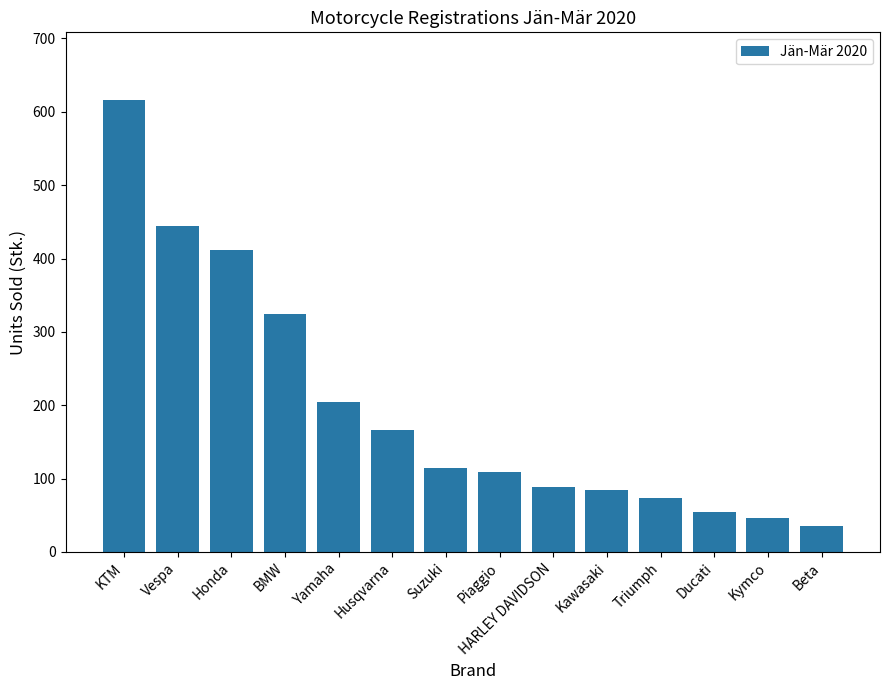

How many series are shown in this chart?

1